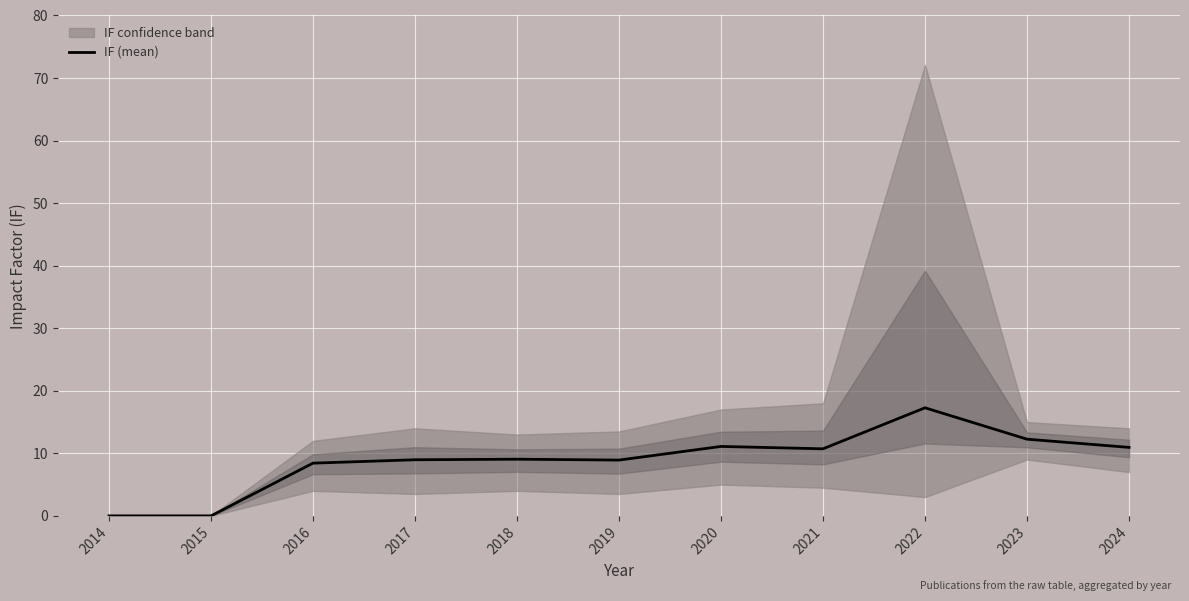

At which label does the data first exceed 9?

2018